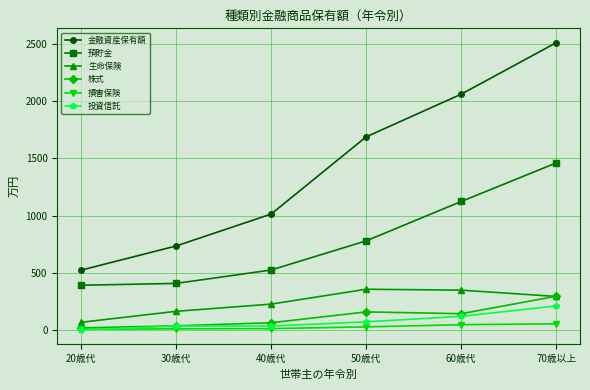

Which series has the largest total across all categories?

金融資産保有額